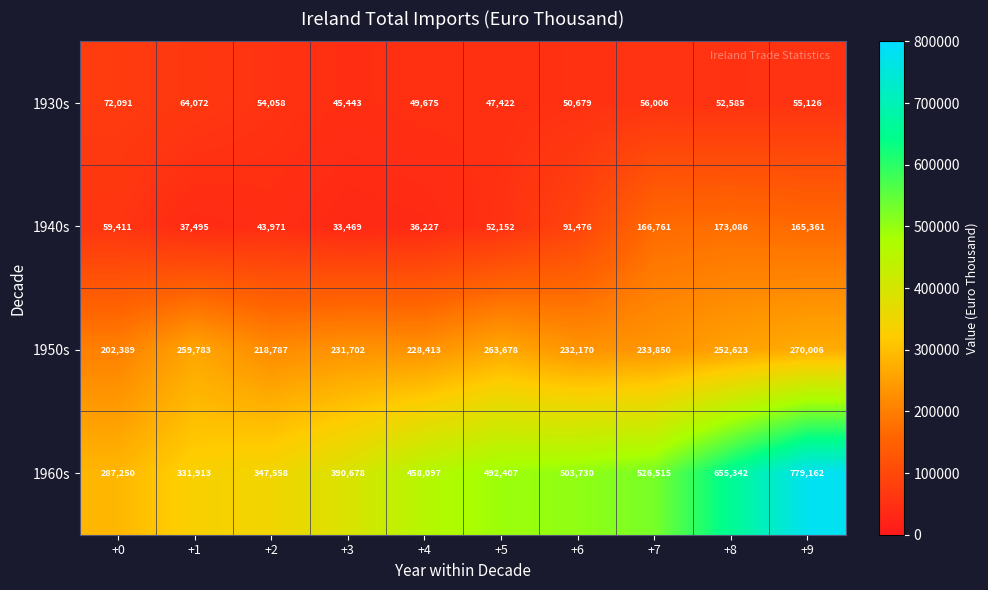

At which label does 1950s first exceed 233850?

+1